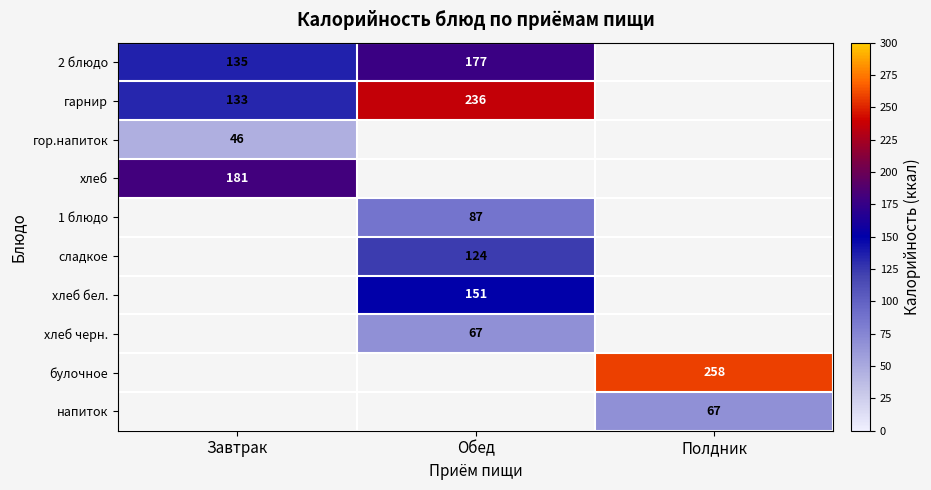

What is the spread (max minus min) of values at Обед?

169.0